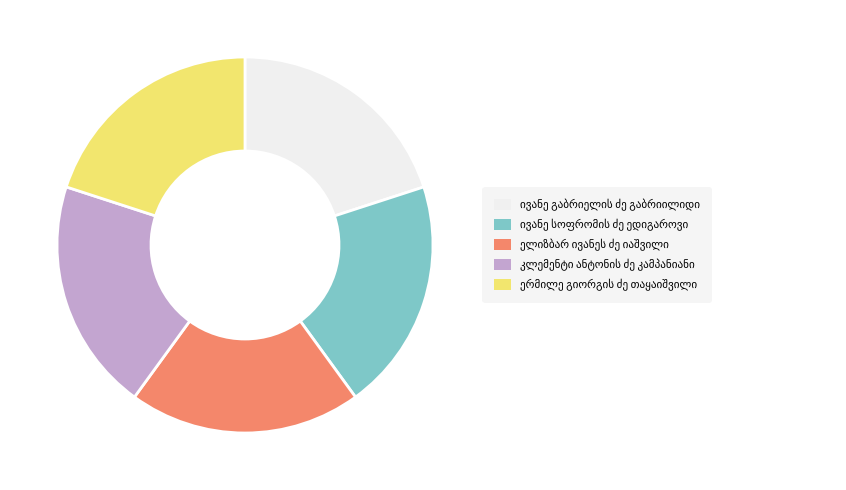

Is there a majority slice in this chart?

No